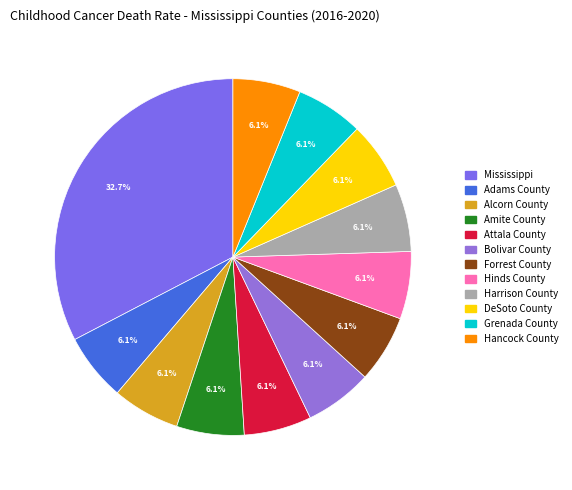

To the nearest percent, what percentage of the pie is Attala County?

6%